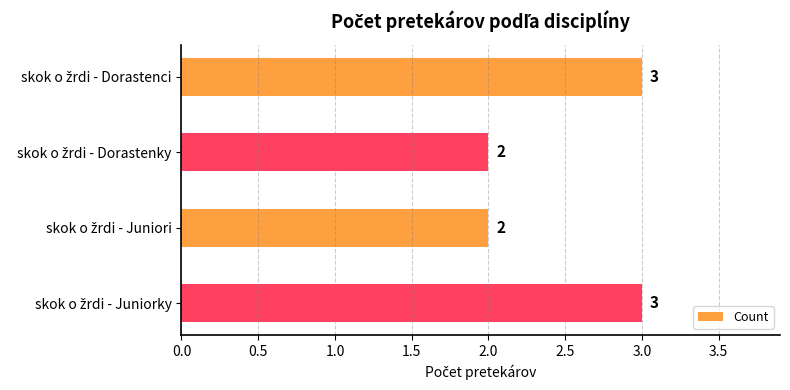

How many values are between 2 and 3?

4